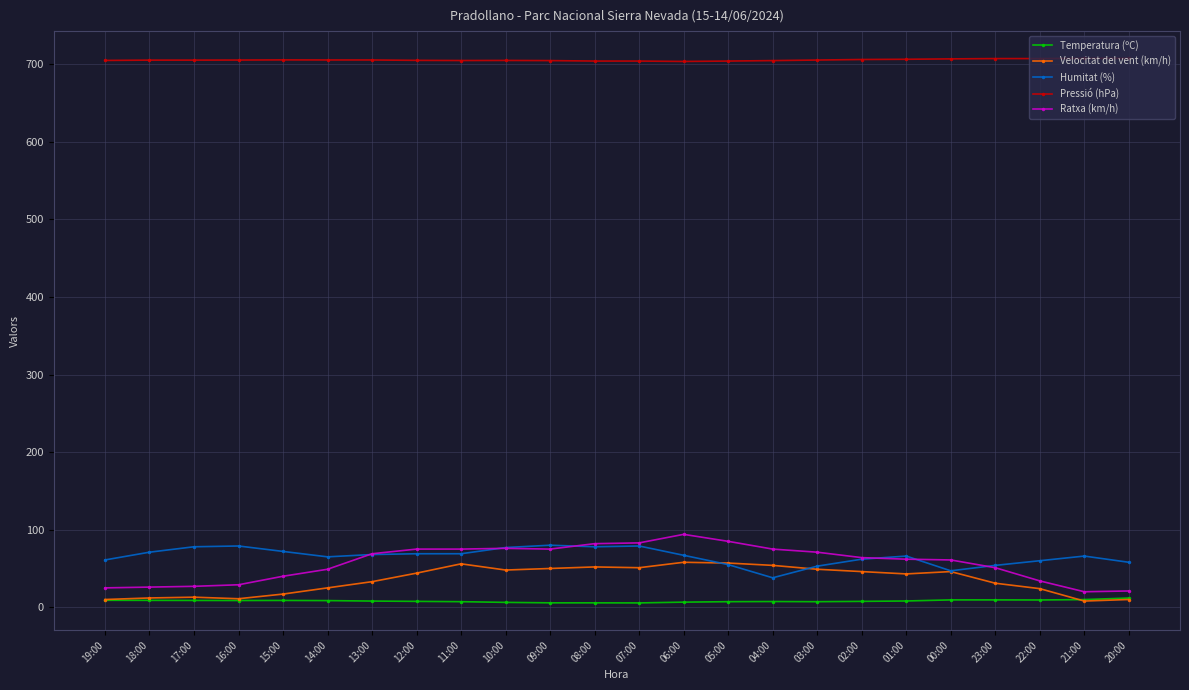

What is the label of the 23rd point from the left?

21:00